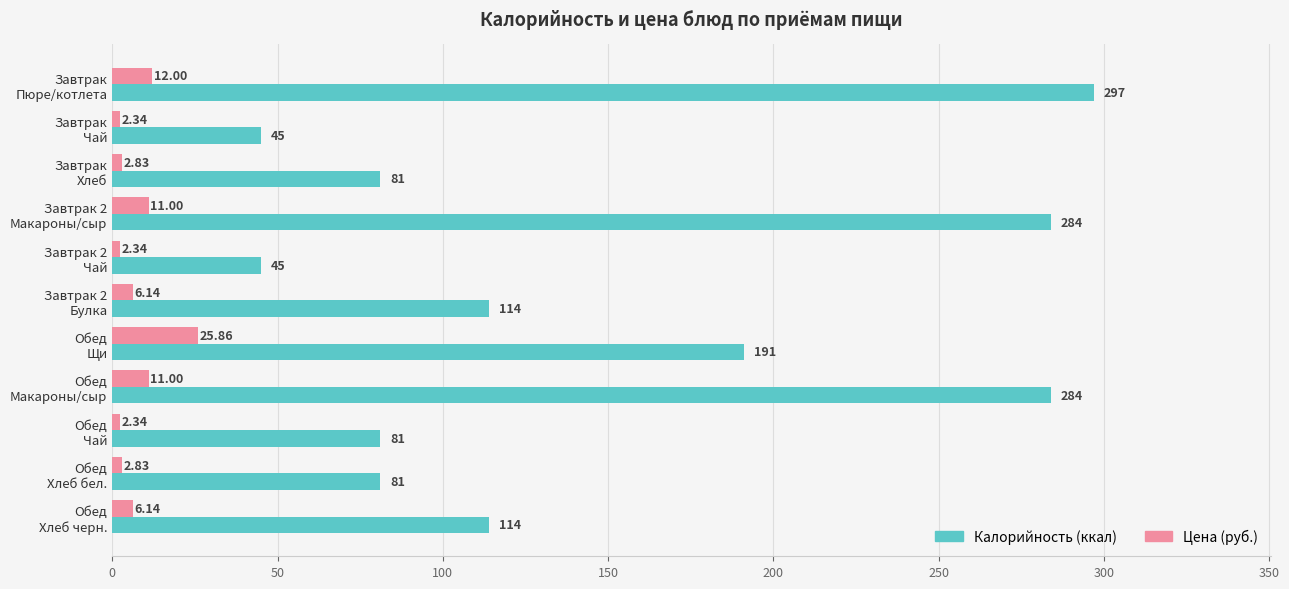

What is the average value of the Цена (руб.) series?

7.7